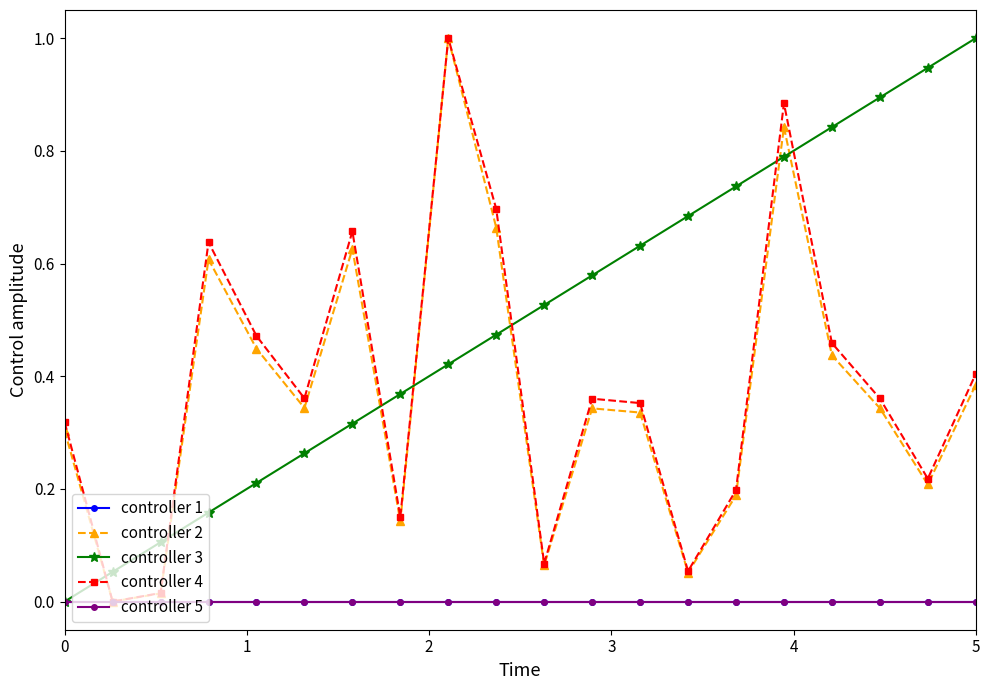

Does the chart have visible grid lines?

No